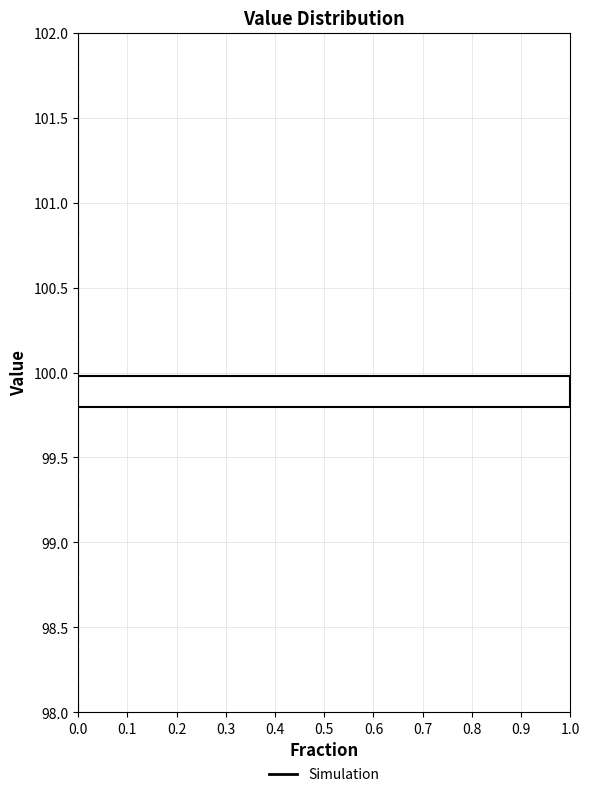

Which range on the y-axis has the longest bar?

99.8 to 100.0